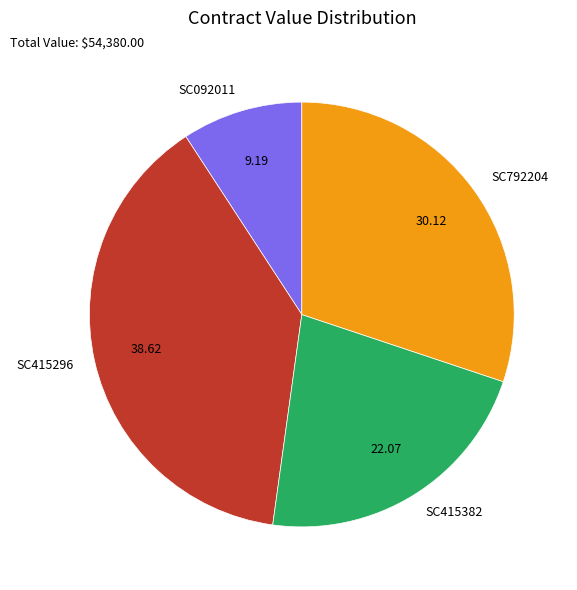

The SC092011 slice represents 9% of the pie. True or false?

True